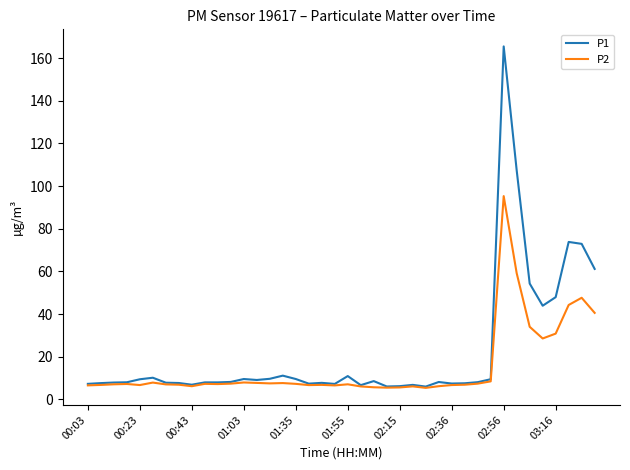

What is the maximum value for P2?

95.3